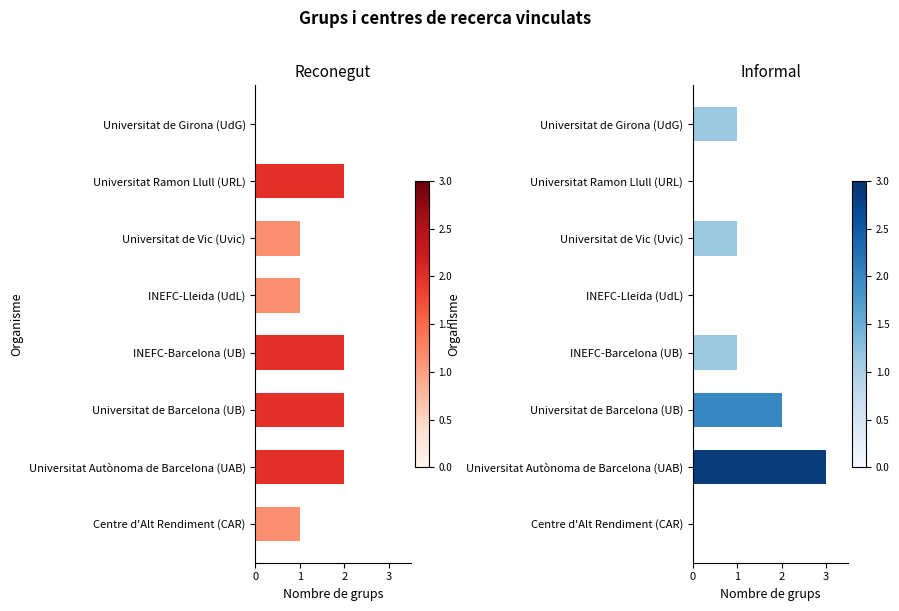

Is the value of Reconegut at Centre d'Alt Rendiment (CAR) greater than the value of Informal at Universitat de Girona (UdG)?

No